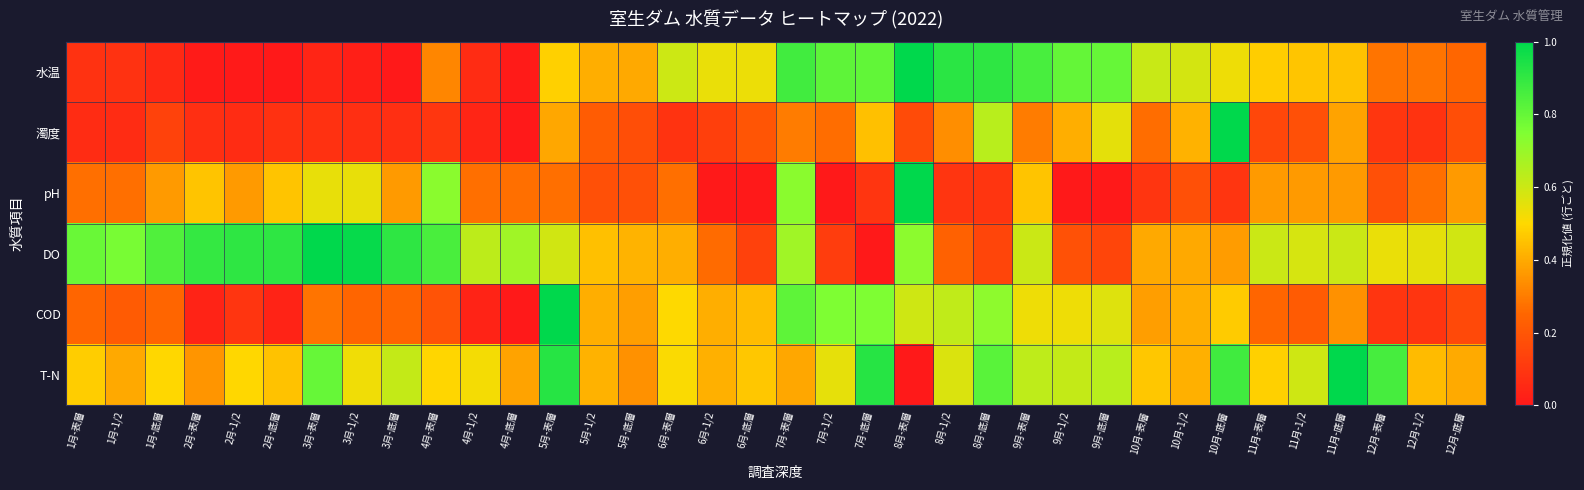

Which series has the largest total across all categories?

DO